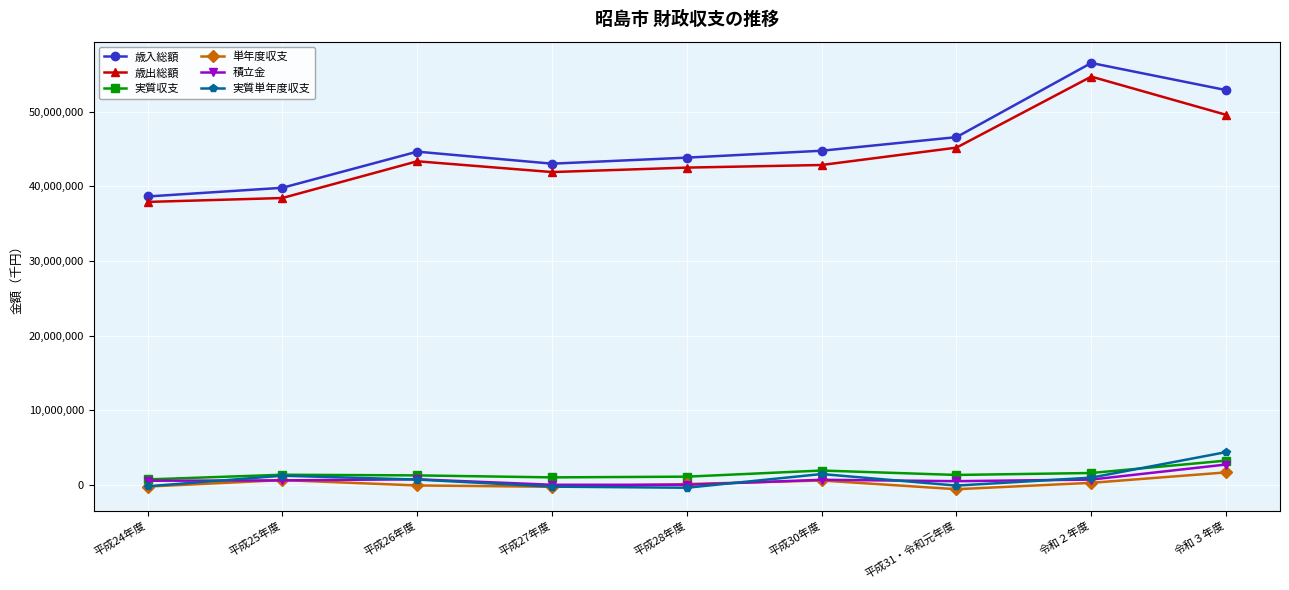

What are all the series names shown in the legend?

歳入総額, 歳出総額, 実質収支, 単年度収支, 積立金, 実質単年度収支